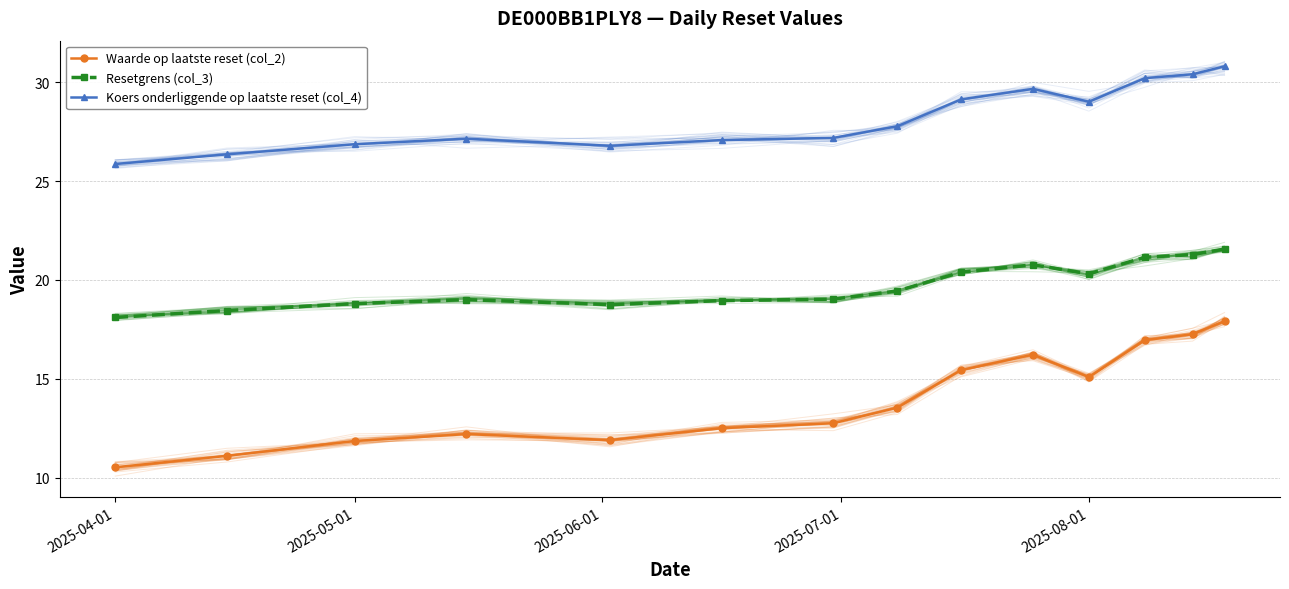

The value of Waarde op laatste reset (col_2) at 2025-05-01 is 11.8. True or false?

True